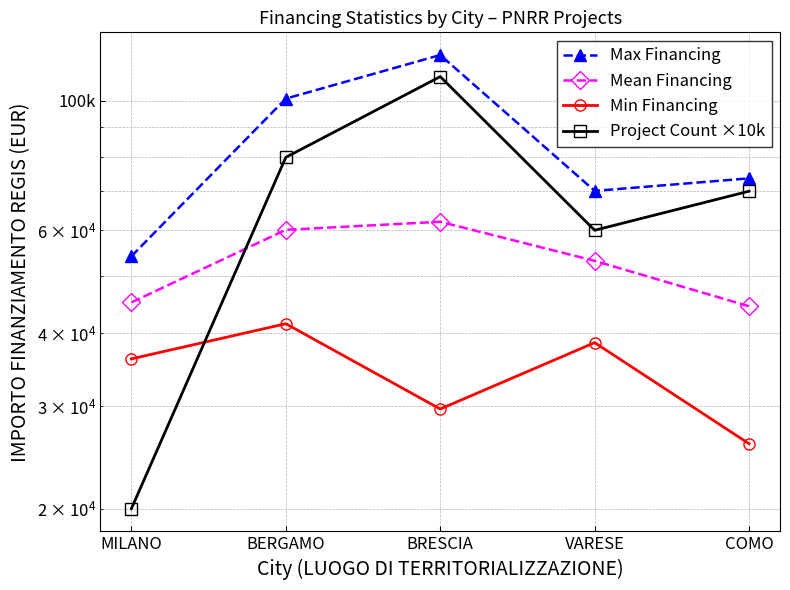

Reading left to right, what are all the values shown in this chart?

Max Financing: 54144.9	100847.1	119783.4	70077.9	73636.1
Mean Financing: 45134.3	60098.6	62045.7	53178.4	44448.1
Min Financing: 36123.8	41496.0	29640.7	38513.5	25842.4
Project Count ×10k: 20000.0	80000.0	110000.0	60000.0	70000.0